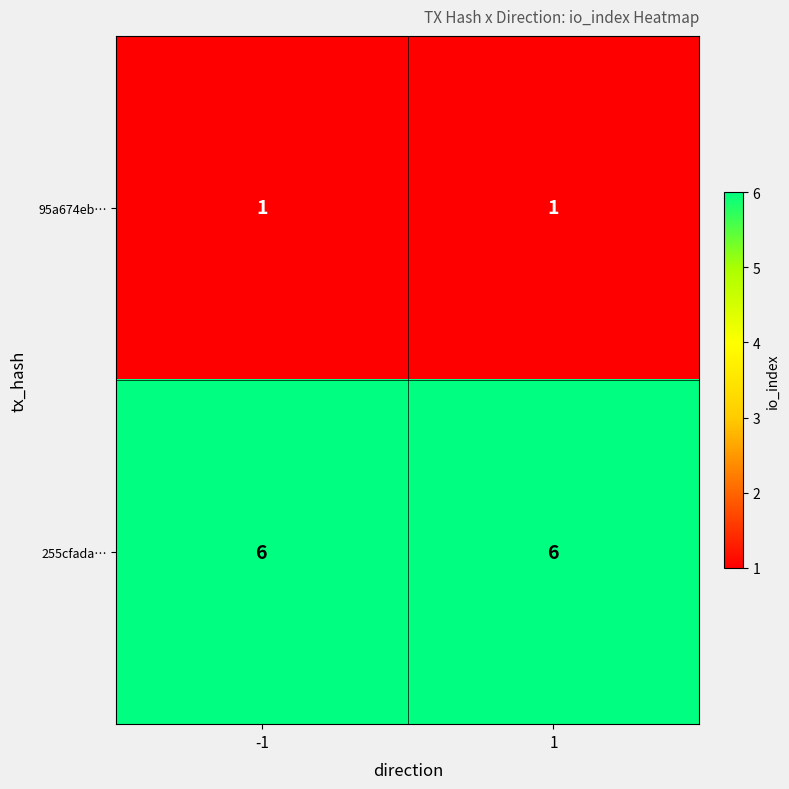

Is the value of 255cfada… at 1 greater than the value of 95a674eb… at 1?

Yes